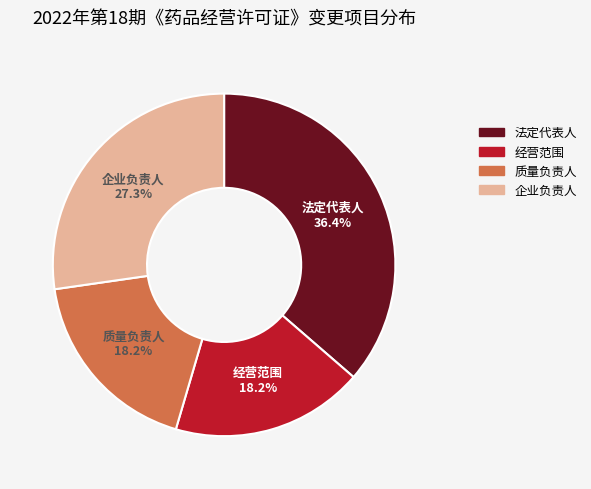

To the nearest percent, what is the difference between the 质量负责人 and 企业负责人 slice percentages?

9%